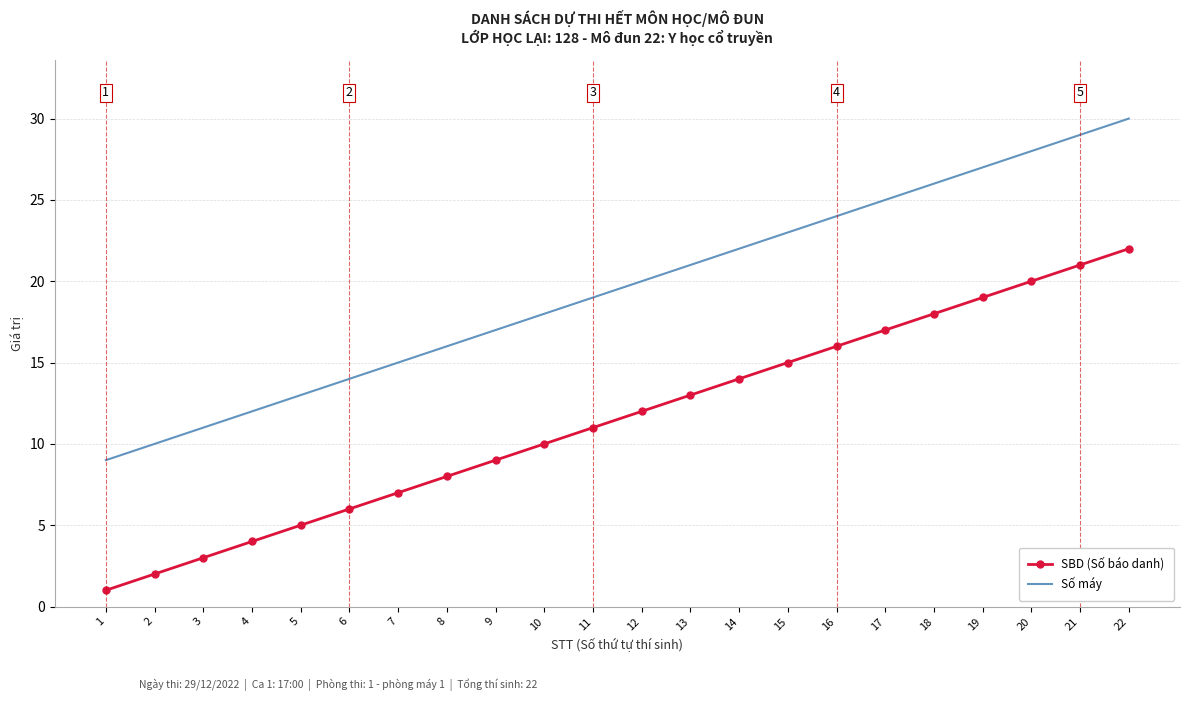

List the series in order of their peak value, highest first.

Số máy, SBD (Số báo danh)